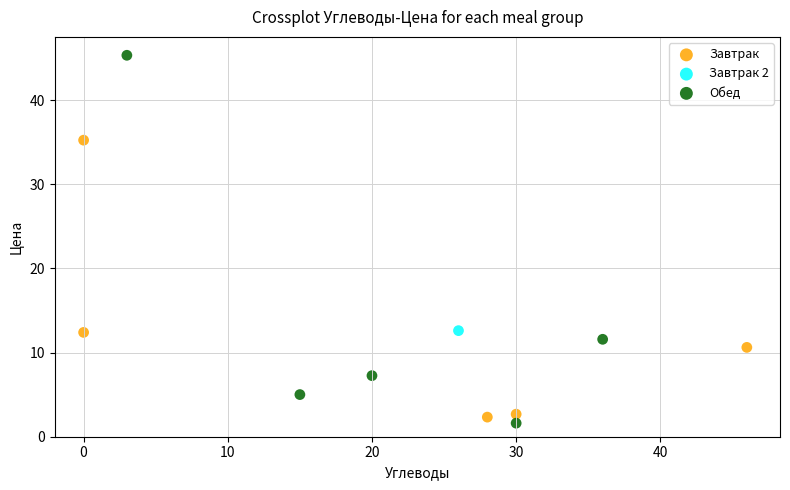

Which series contains the lowest Y value?

Обед